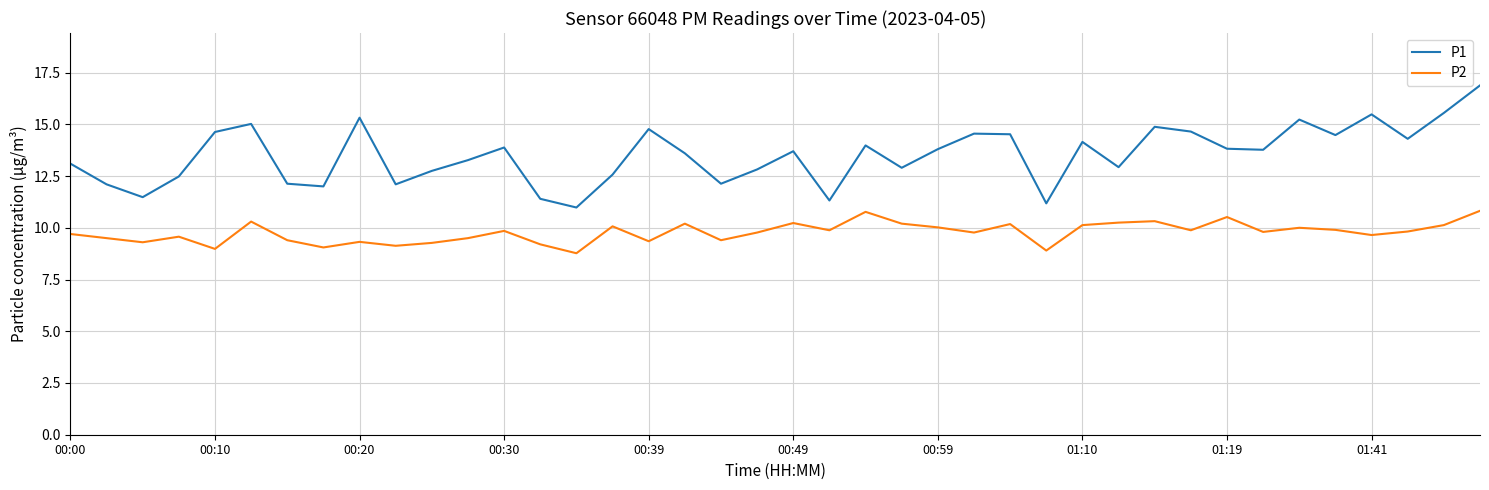

Rank the series by their maximum value, from highest to lowest.

P1, P2